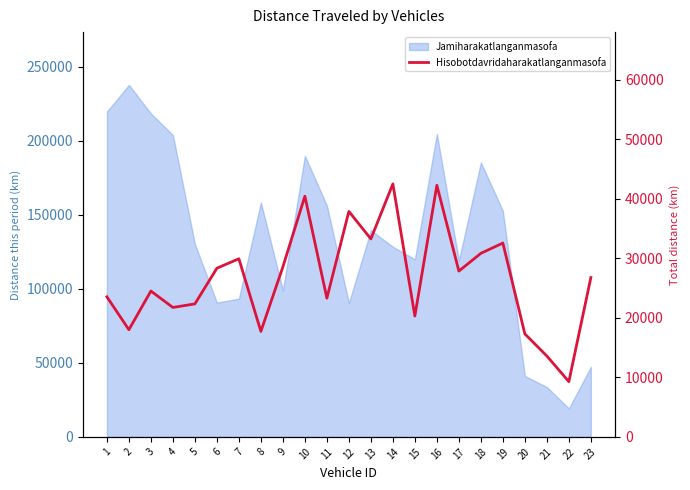

The chart shows a value of 10447 at 4. True or false?

False